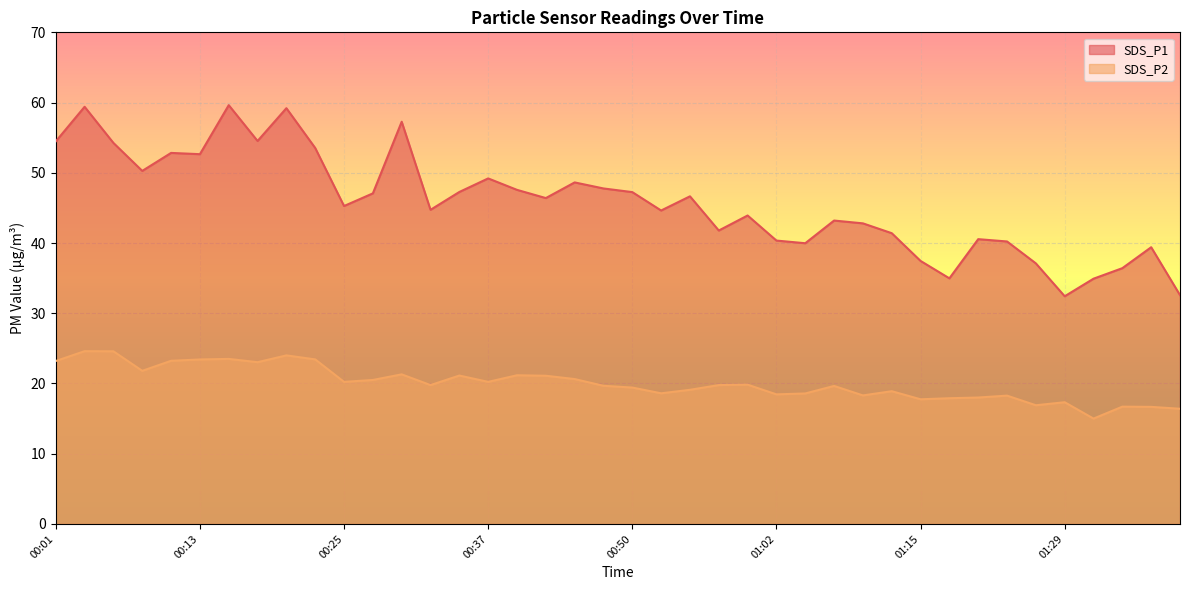

At which label is SDS_P1 closest to 46?

00:42